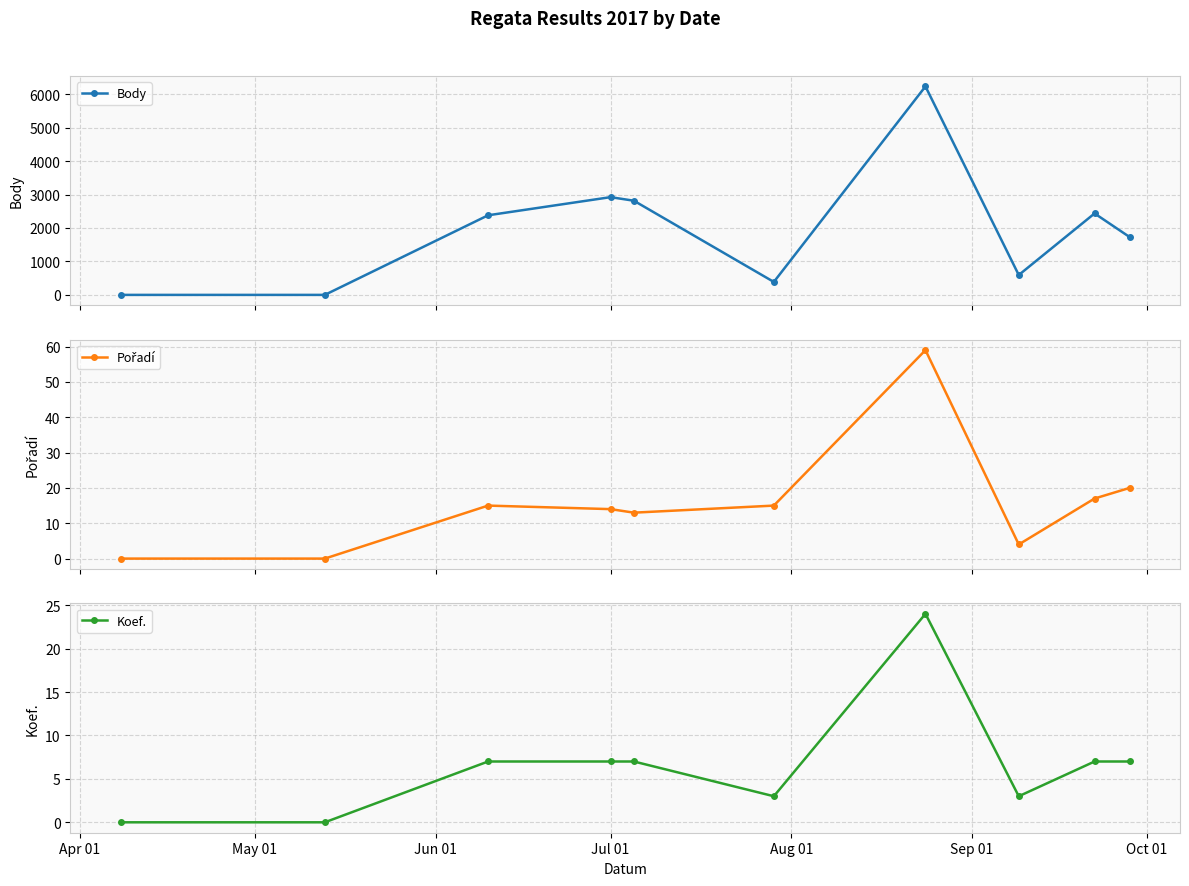

True or false: Koef. has more than 0 interior local peaks.

True